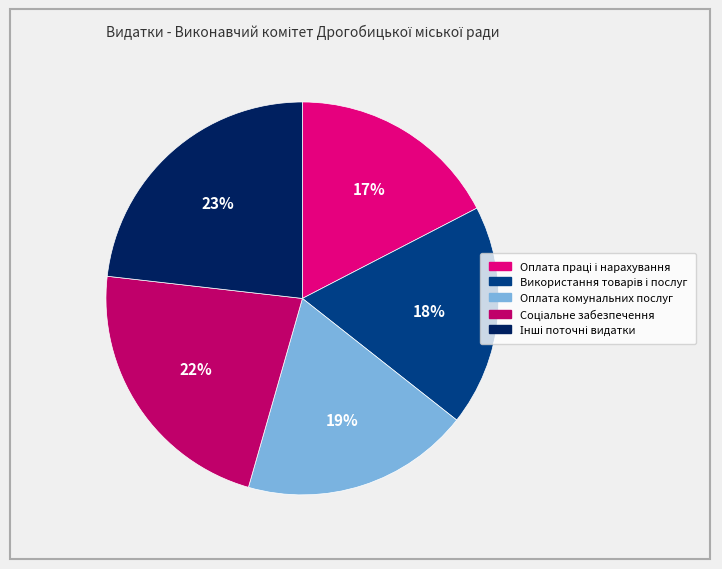

Does any single category account for the majority?

No